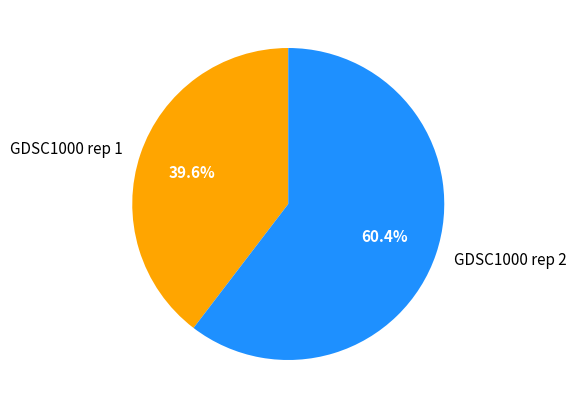

Is there a majority slice in this chart?

Yes